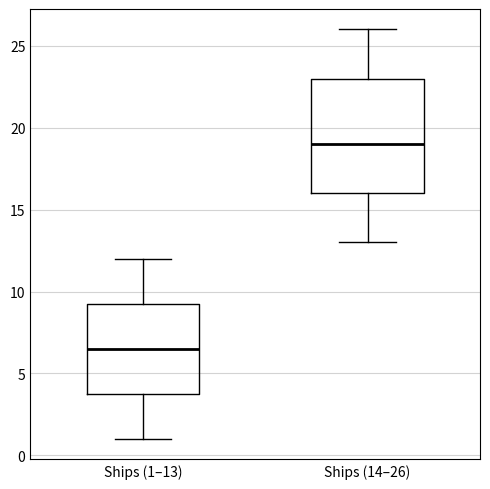

Reading left to right, read every box against the y-axis: the position of its median line, the range the box covers, and the ends of its whiskers. The values are not printed on the chart, so give them approximately, as read against the axis.

Ships (1–13): median 6.5, box 4.0 to 9.5, whiskers 1.0 to 12.0
Ships (14–26): median 19.0, box 16.0 to 23.0, whiskers 13.0 to 26.0